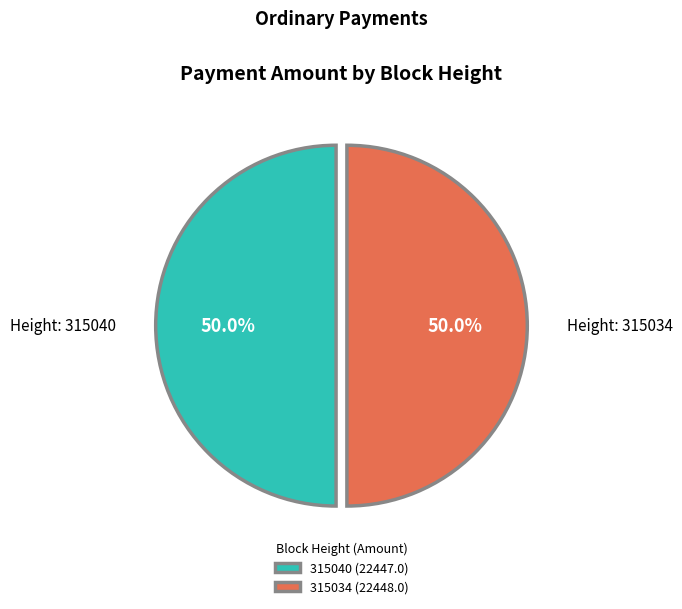

To the nearest percent, what portion does 315040 represent?

50%